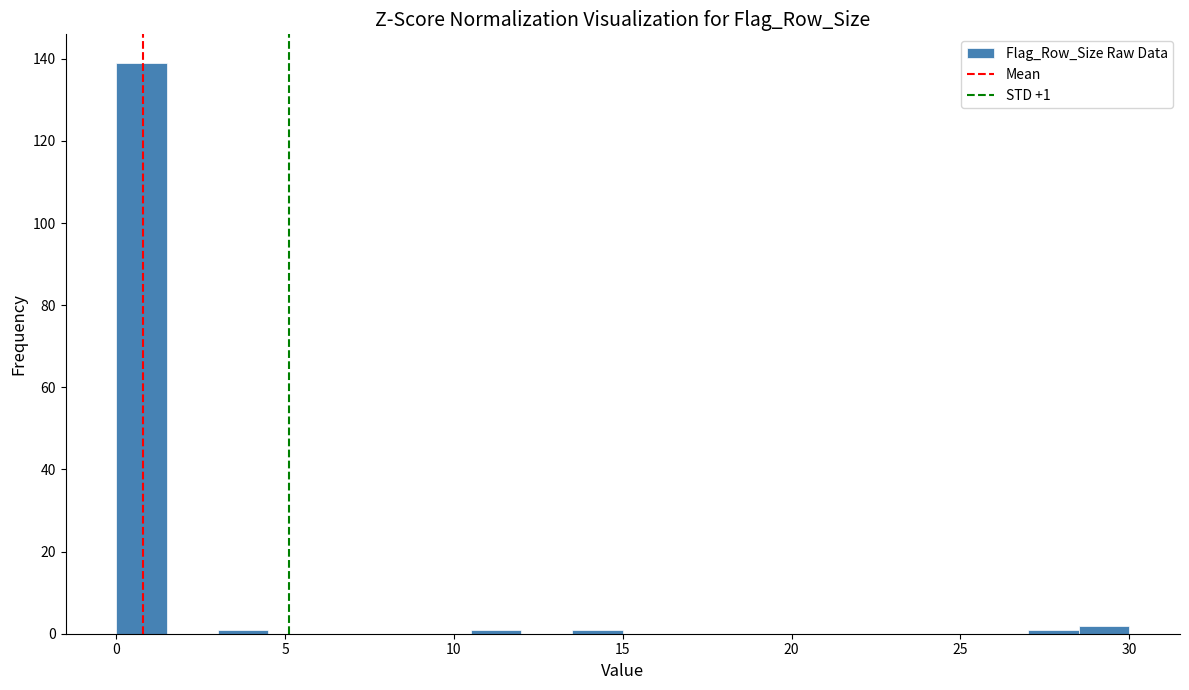

Read against the x-axis, roughly where is the centre of the tallest bar?

1.0